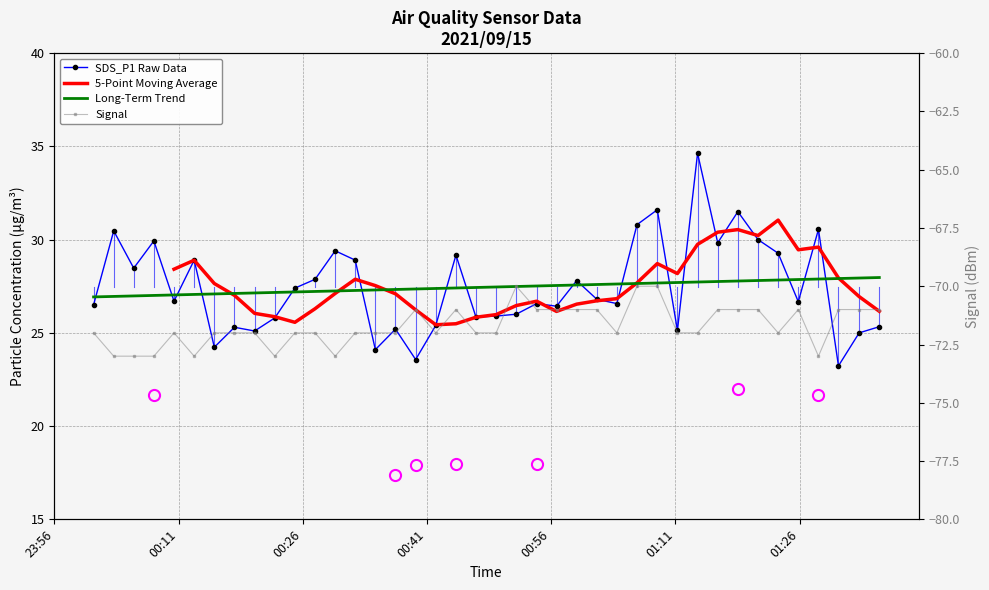

At which category is the sum across all series the highest?

2021/09/15 01:13:41